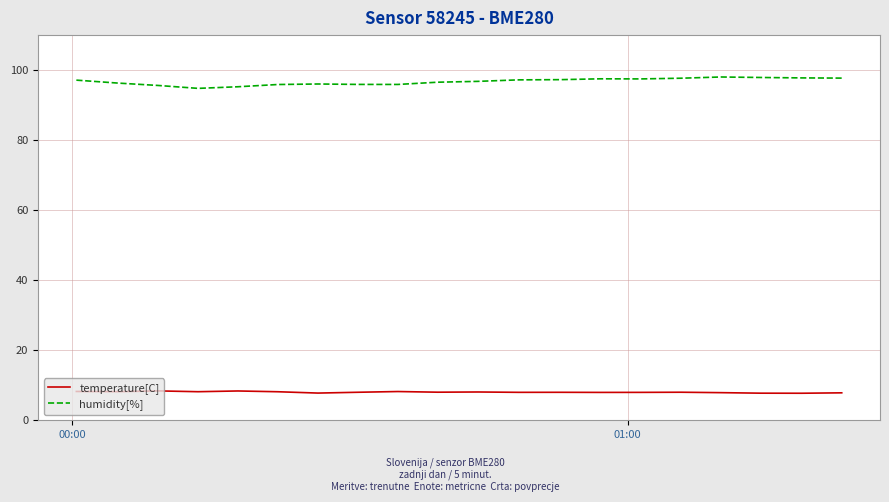

List the series in order of their peak value, lowest first.

temperature[C], humidity[%]